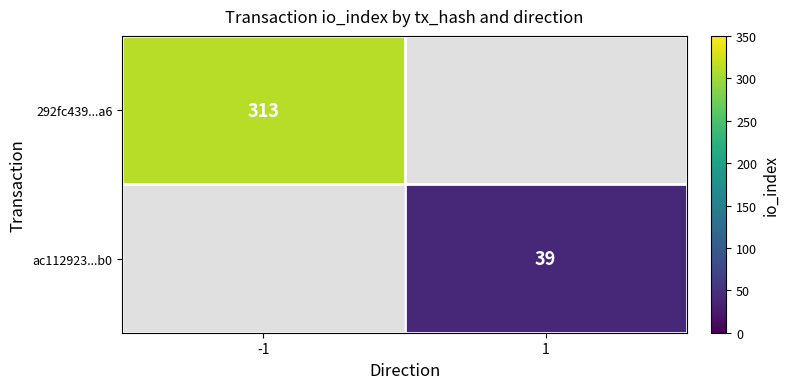

The value of ac112923...b0 at 1 is 39. True or false?

True